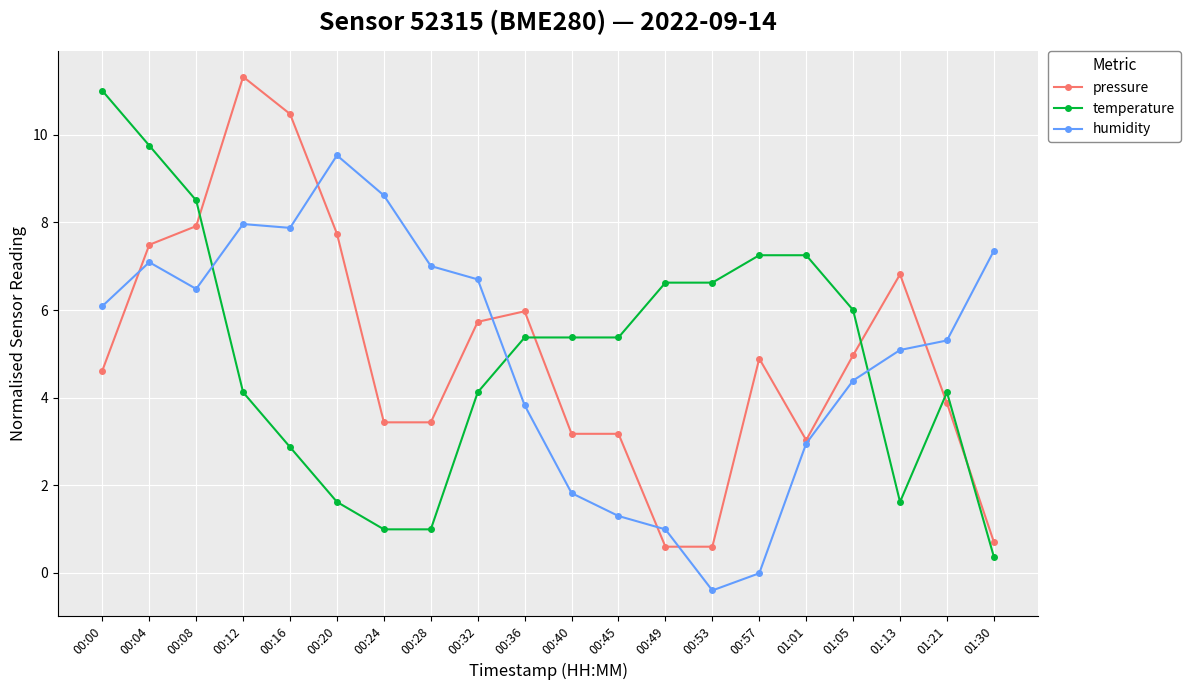

How many intersections are there between temperature and pressure?

5